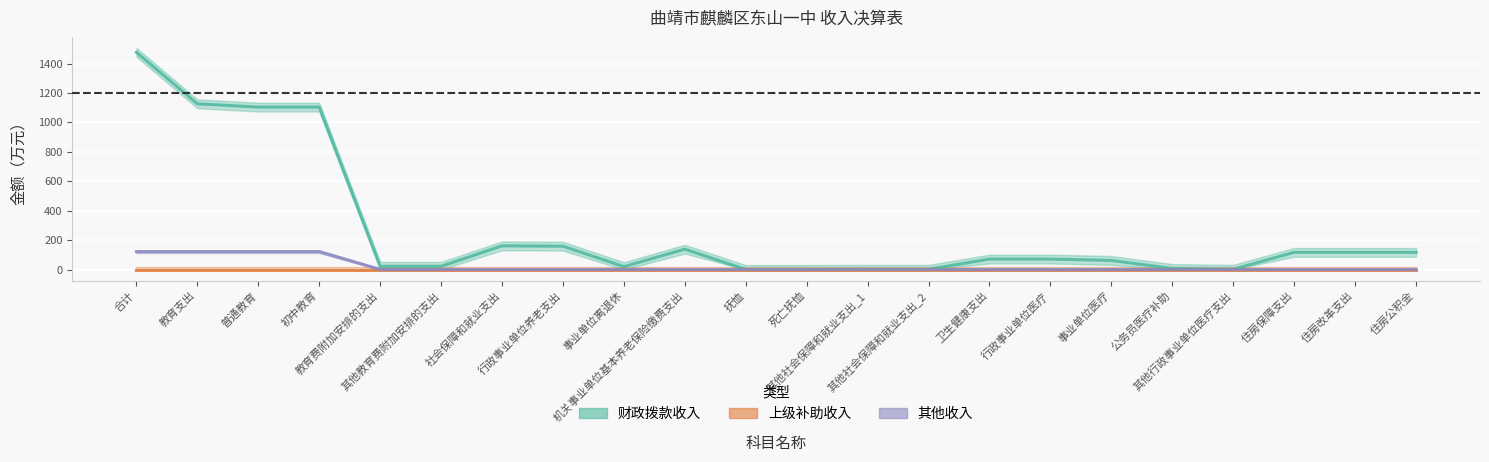

True or false: 其他收入 has a value of -60.1 at 事业单位离退休.

False